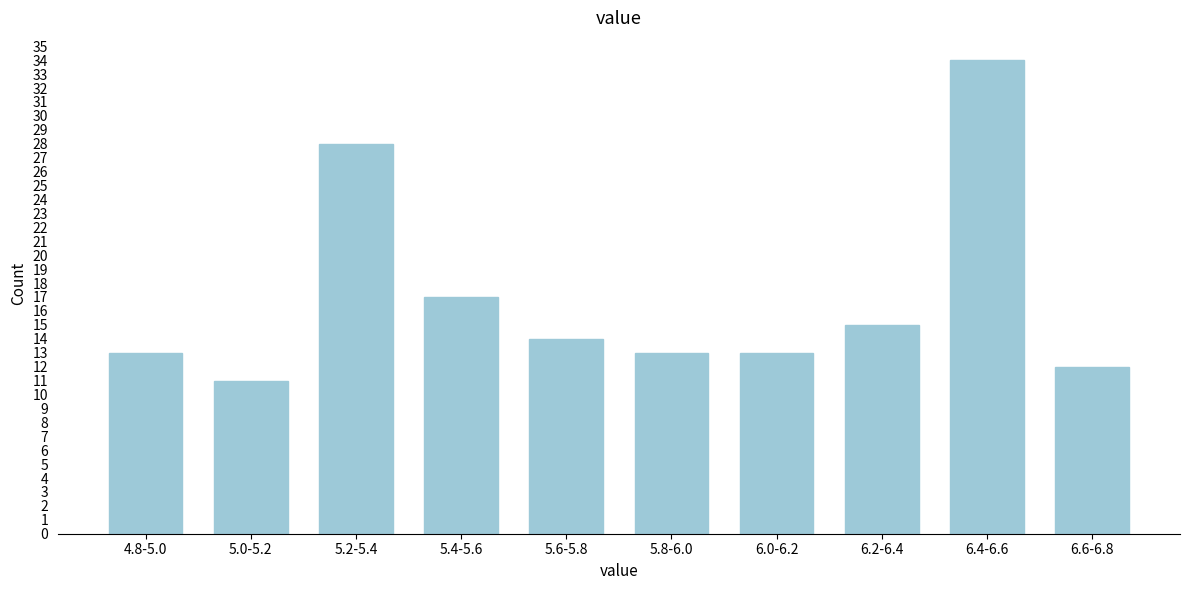

Reading left to right, transcribe all the data shown in this chart.

13	11	28	17	14	13	13	15	34	12